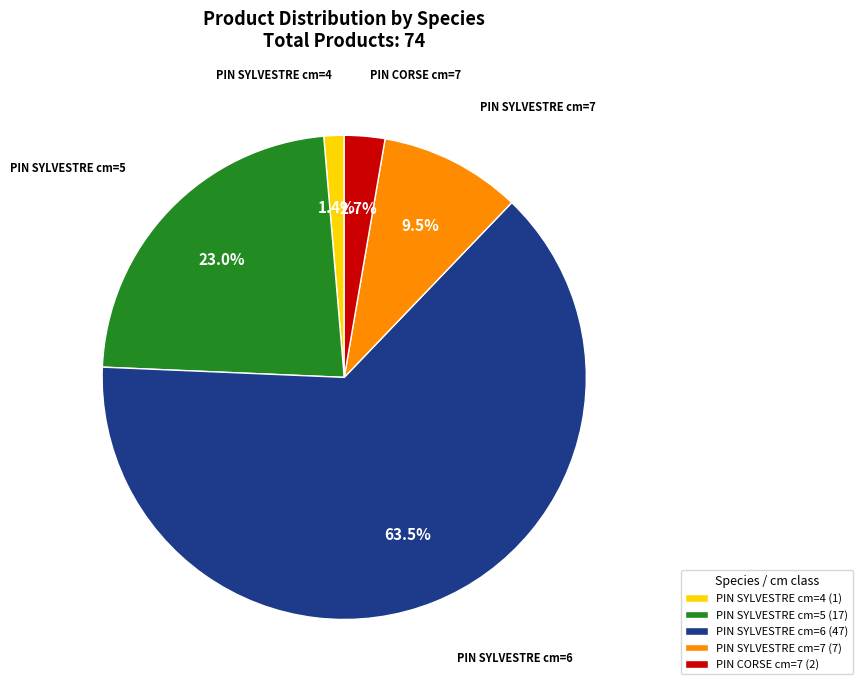

Is the sum of PIN SYLVESTRE cm=6 and PIN SYLVESTRE cm=4 greater than half?

Yes